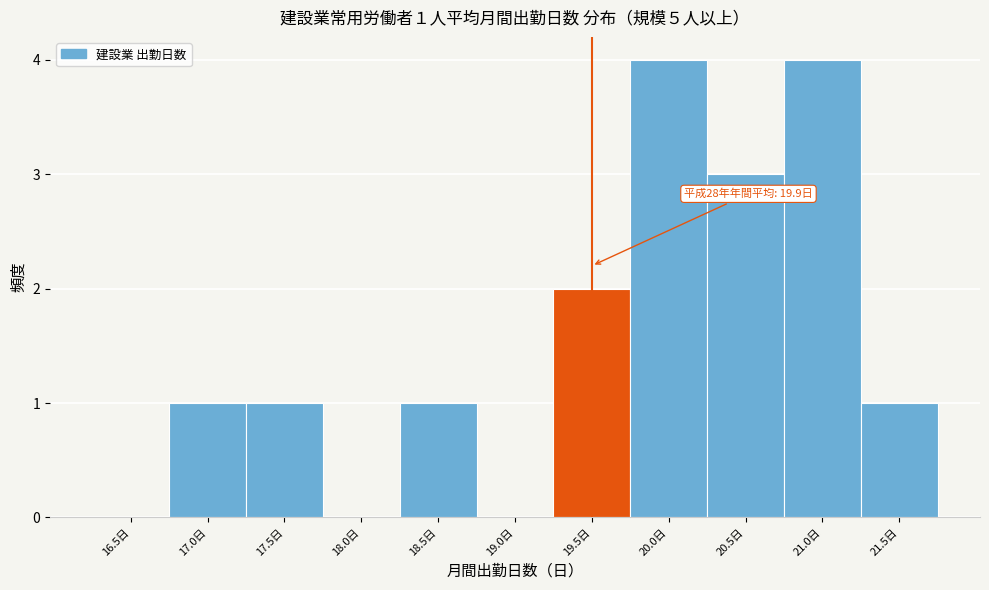

Reading left to right, extract all data points from this chart.

16.5日=0	17.0日=1	17.5日=1	18.0日=0	18.5日=1	19.0日=0	19.5日=2	20.0日=4	20.5日=3	21.0日=4	21.5日=1